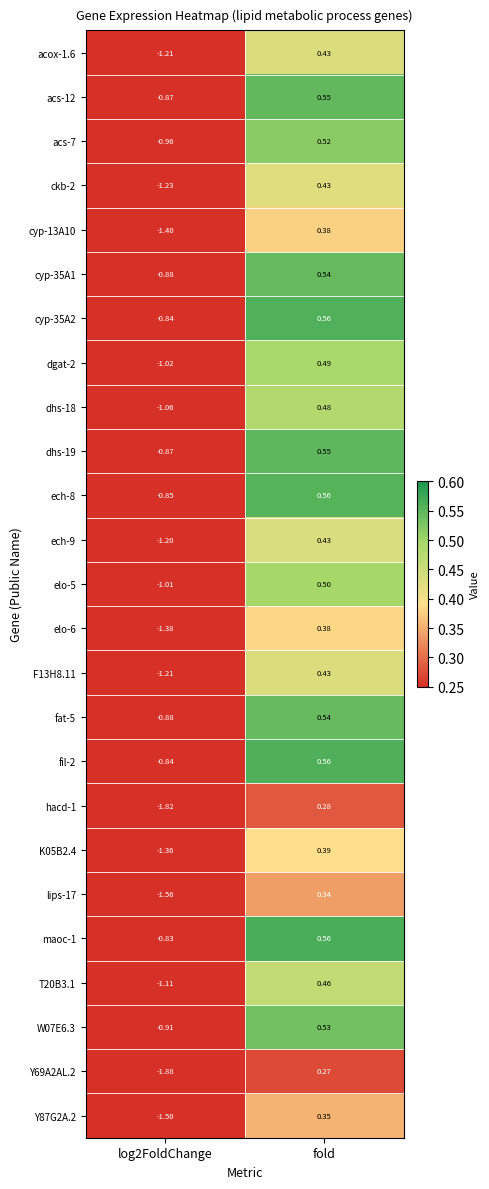

At which label is F13H8.11 closest to 0?

fold